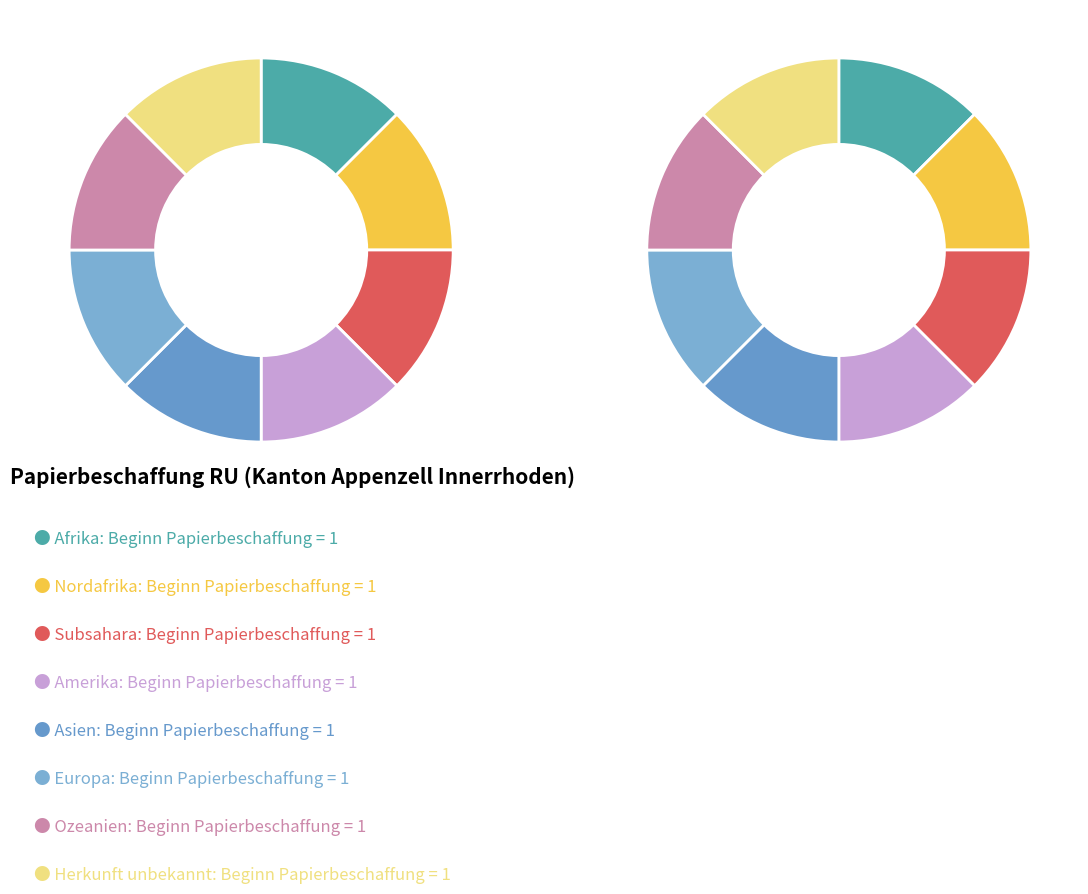

What is the largest slice in the pie chart?

Europa